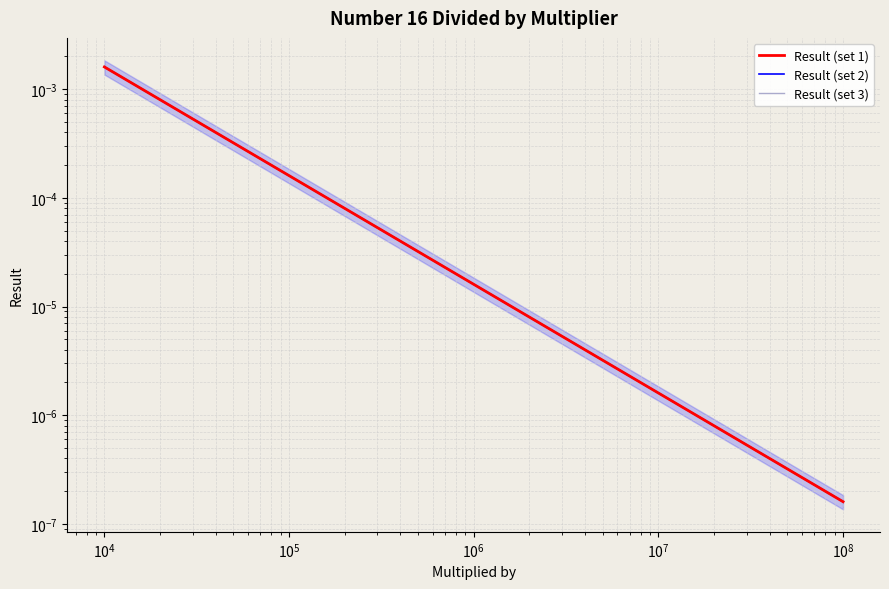

What are all the series names shown in the legend?

Result (set 1), Result (set 2), Result (set 3)